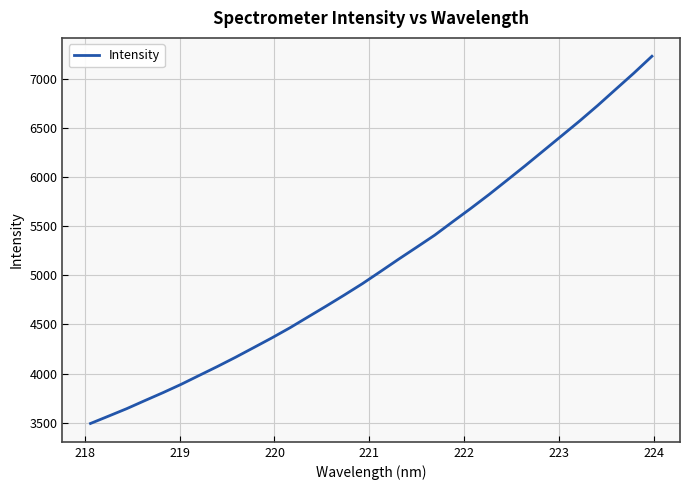

What is the maximum value shown in the chart?

7230.5